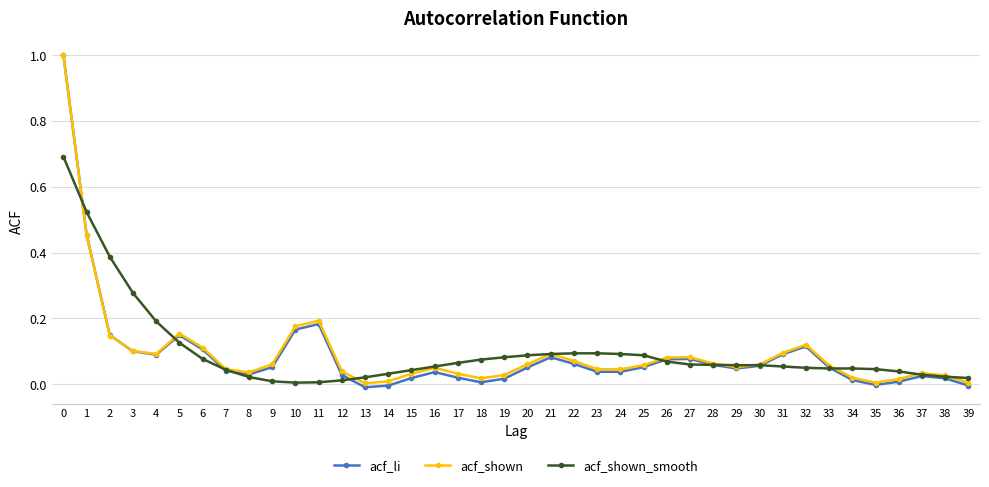

At which category does acf_li reach its first local valley?

4